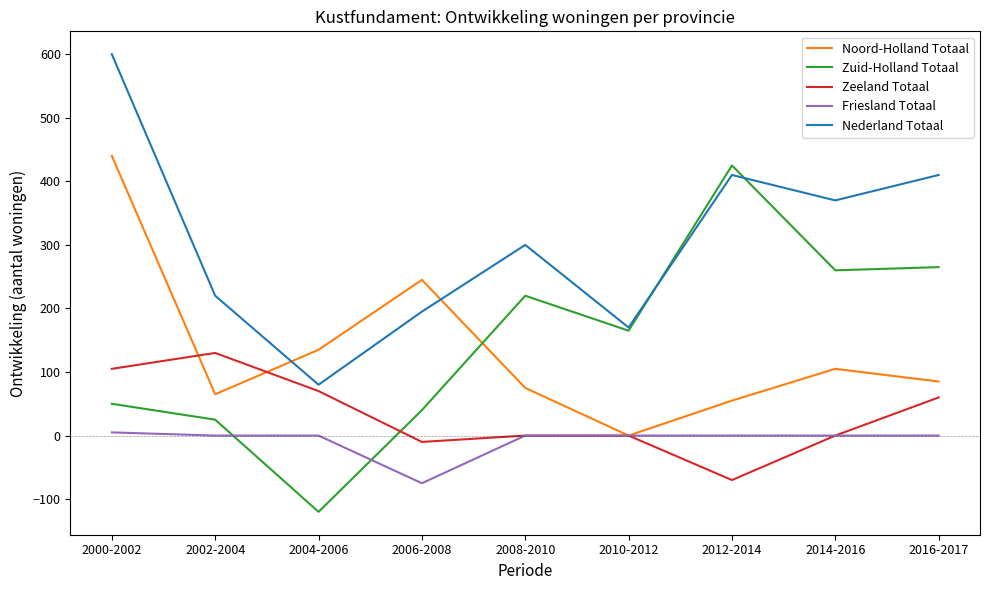

What are all the series names shown in the legend?

Noord-Holland Totaal, Zuid-Holland Totaal, Zeeland Totaal, Friesland Totaal, Nederland Totaal